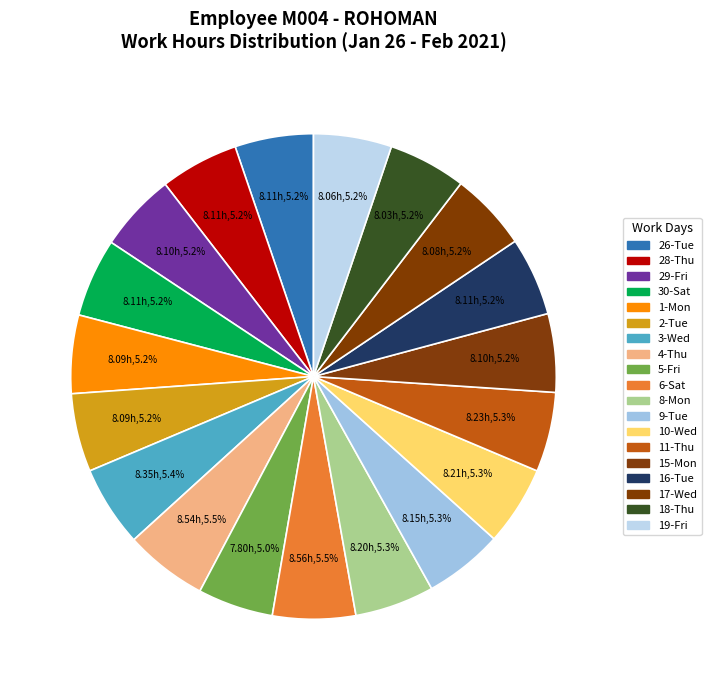

Does any single category account for the majority?

No